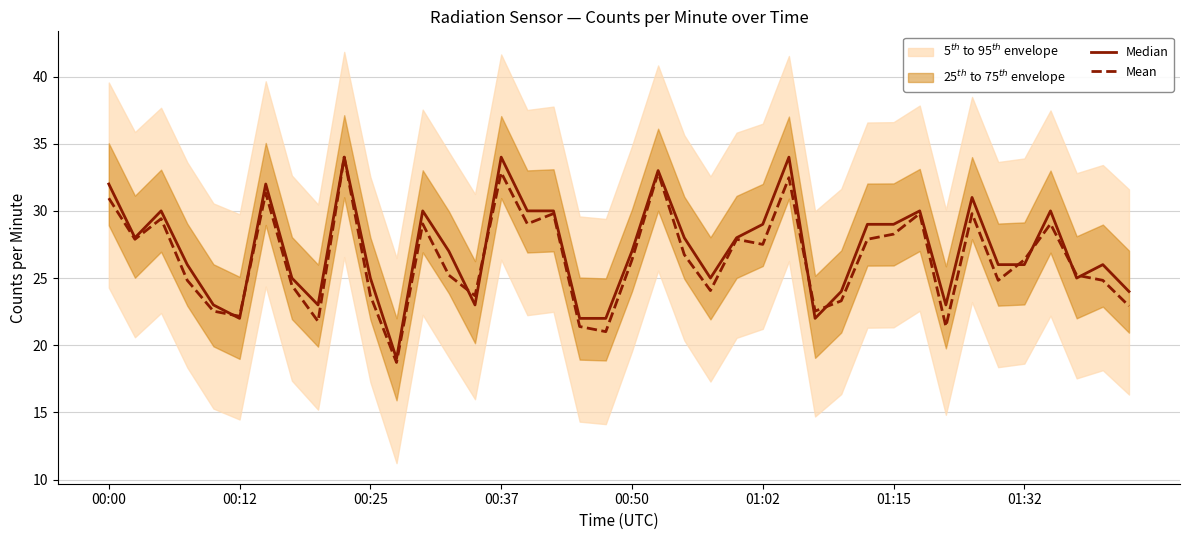

What is the lowest value of the Mean series?

18.7